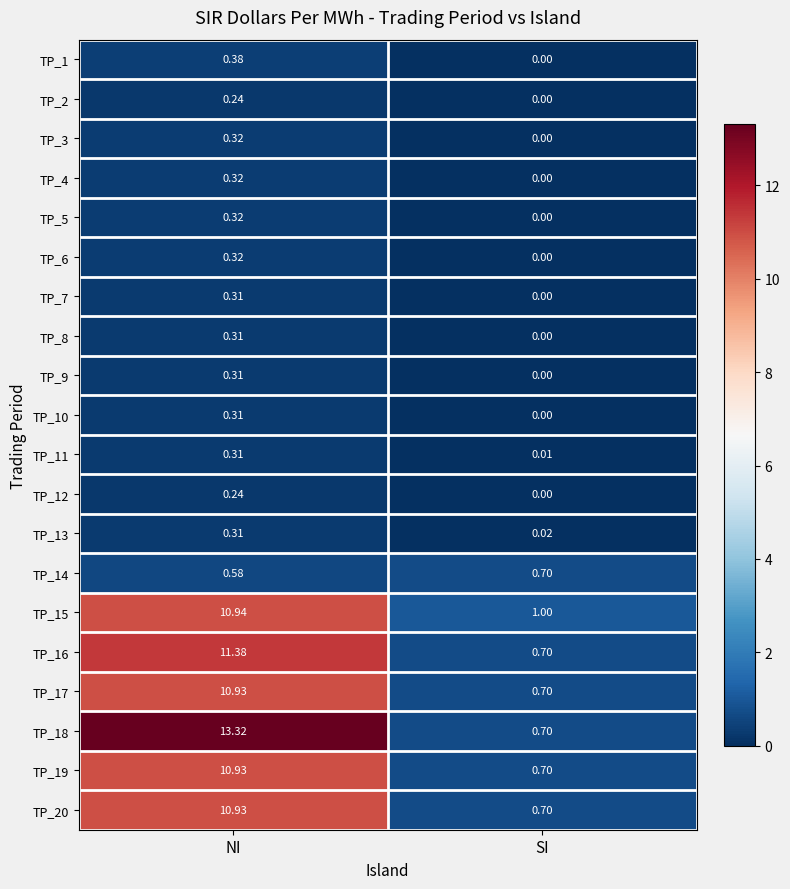

Rank the categories by TP_3 value from highest to lowest.

NI, SI